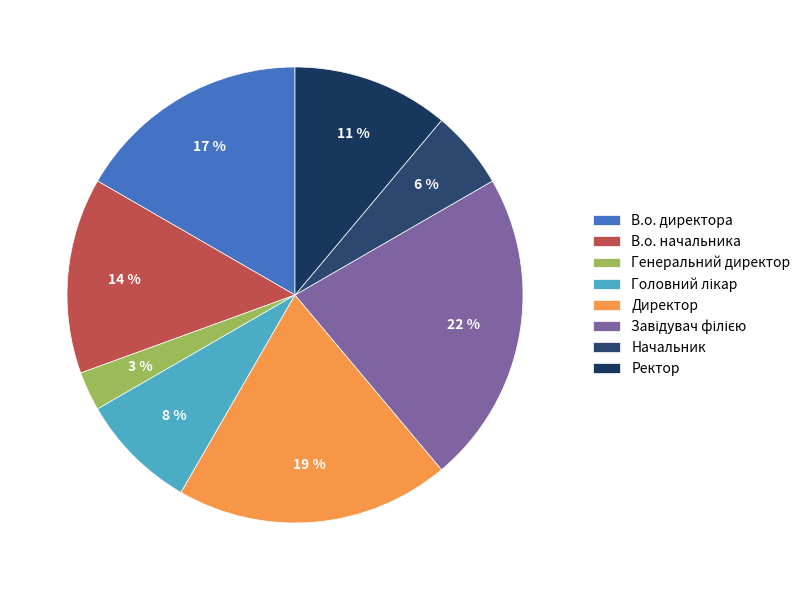

Count the number of slices in the pie.

8